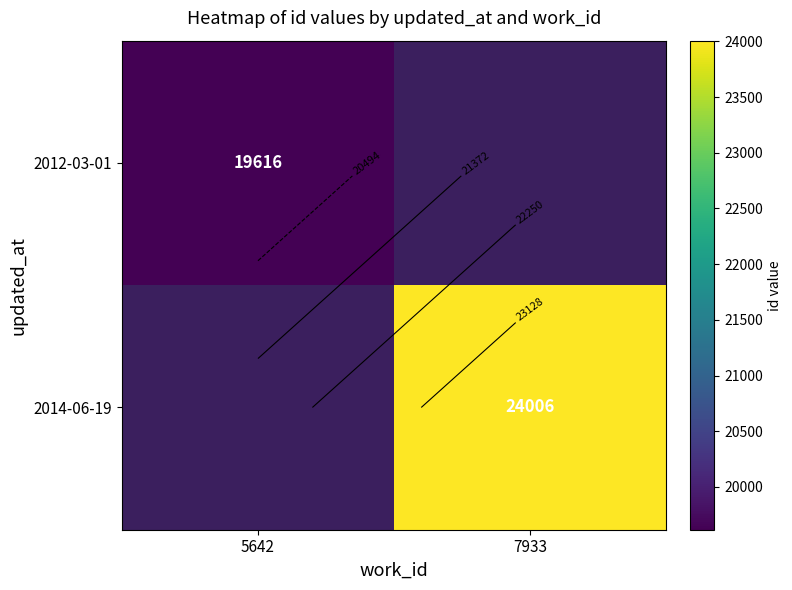

Rank the series by their average value, from lowest to highest.

2012-03-01, 2014-06-19